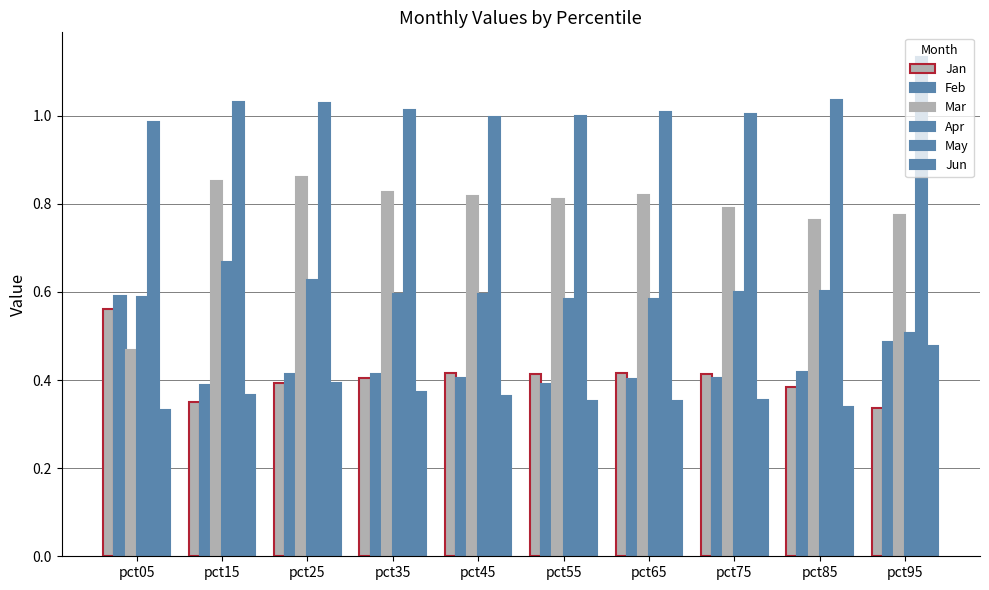

At how many categories does at least one series exceed 0?

10